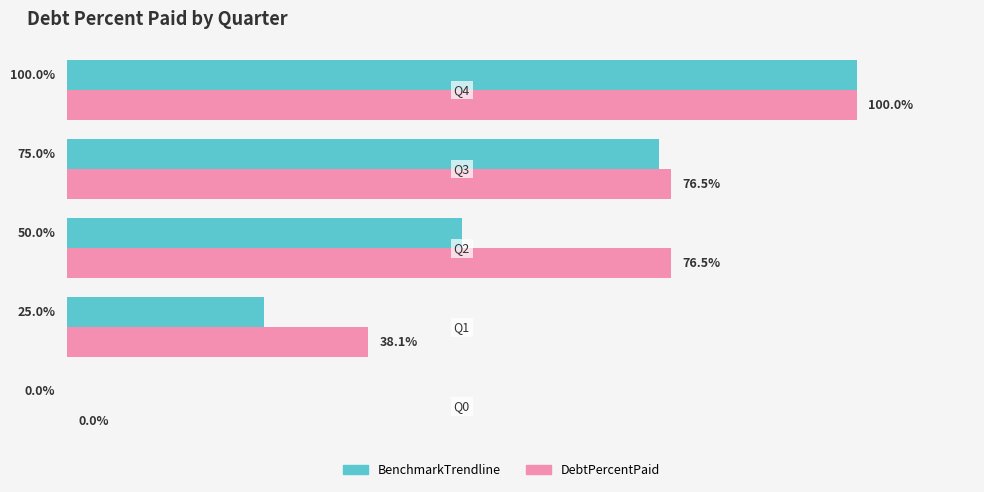

Which series has the largest total across all categories?

DebtPercentPaid